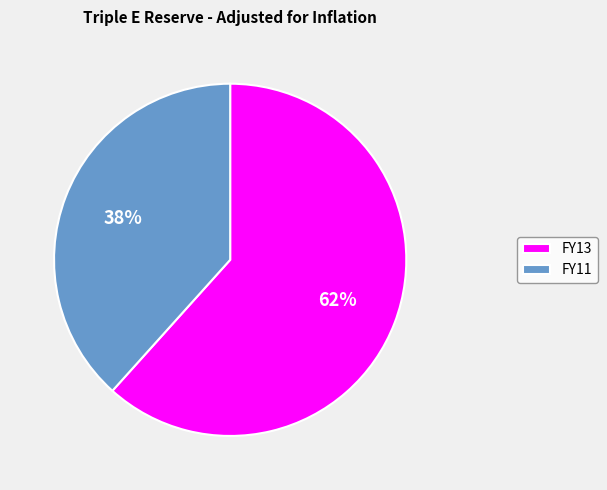

Between FY11 and FY13, which is larger?

FY13